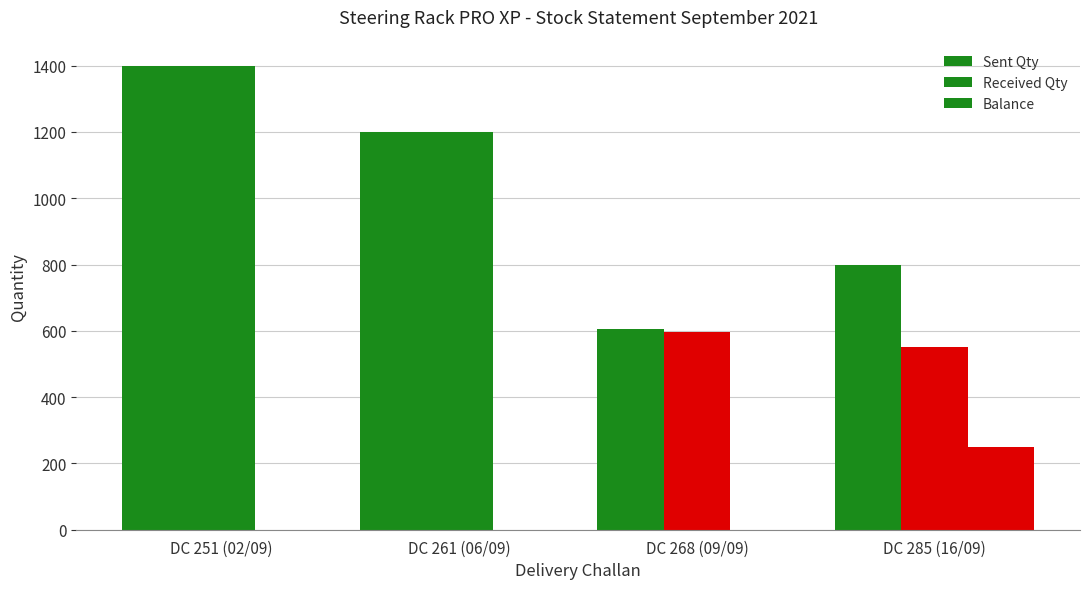

How many data points in Balance are above 0?

1